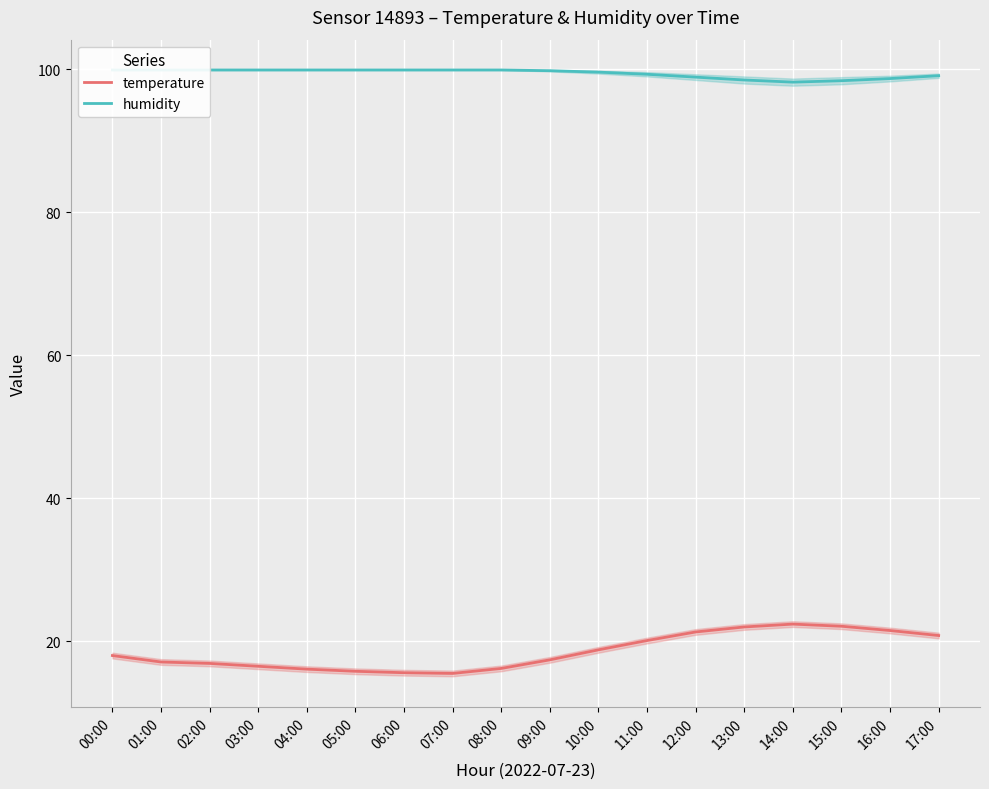

True or false: humidity has more than 0 points higher than both neighbors.

False